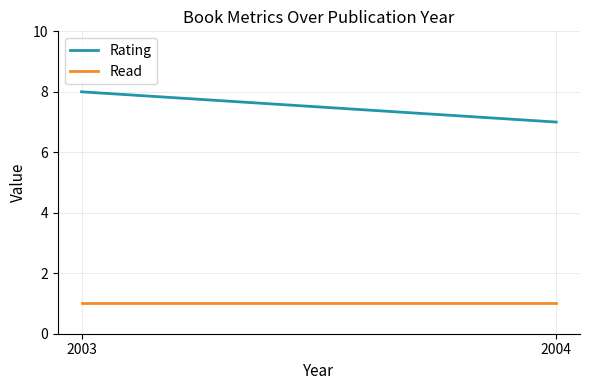

Which series changed the most between 2003 and 2004?

Rating